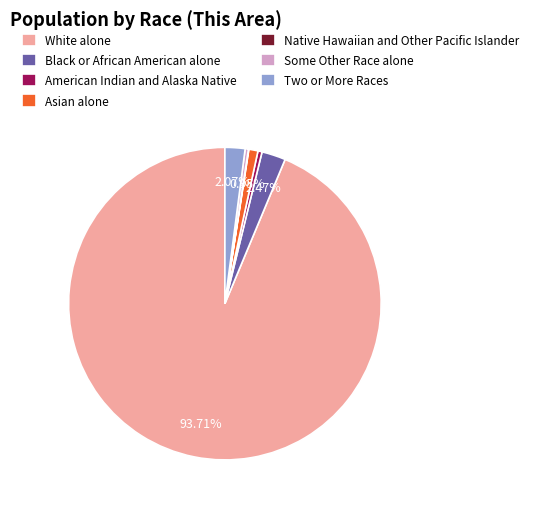

The White alone slice represents 94% of the pie. True or false?

True